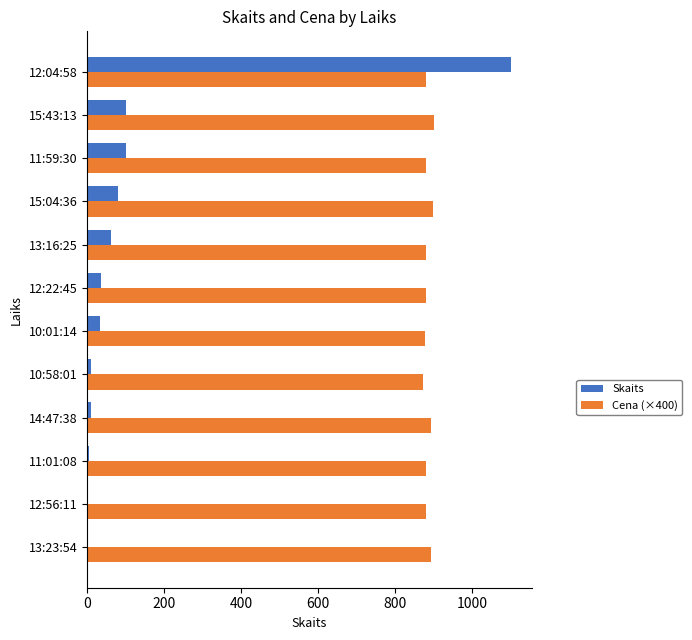

What is the average value of the Skaits series?

128.6